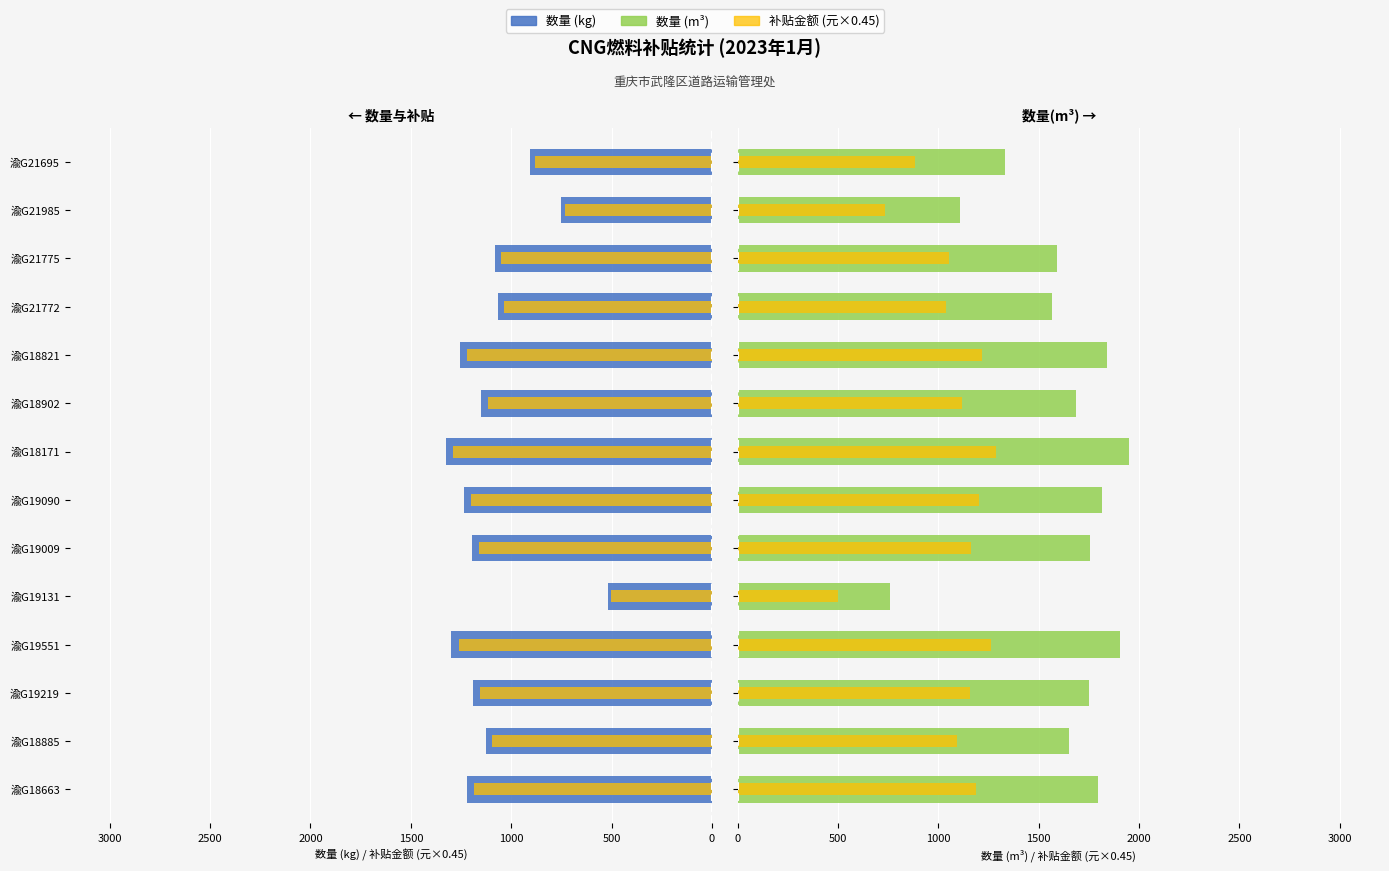

Reading left to right, extract all data points from this chart.

数量(kg): 1219.7	1124.6	1190.8	1297.5	515.7	1194.3	1234.5	1325.2	1148.1	1252.7	1066.1	1082.4	753.4	907.8
补贴金额×0.45: 1185.9	1093.3	1157.8	1261.5	501.4	1161.1	1200.2	1288.4	1116.2	1217.9	1036.5	1052.4	732.5	882.6
数量(m3): 1792.7	1652.8	1750.2	1907.0	758.0	1755.3	1814.4	1947.6	1687.3	1841.2	1566.9	1590.9	1107.3	1334.2